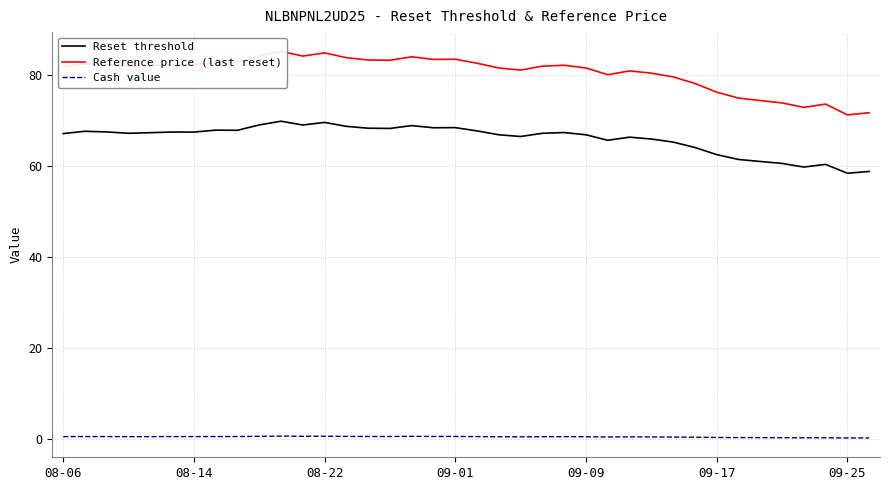

True or false: Reset threshold and Cash value intersect in this chart.

False